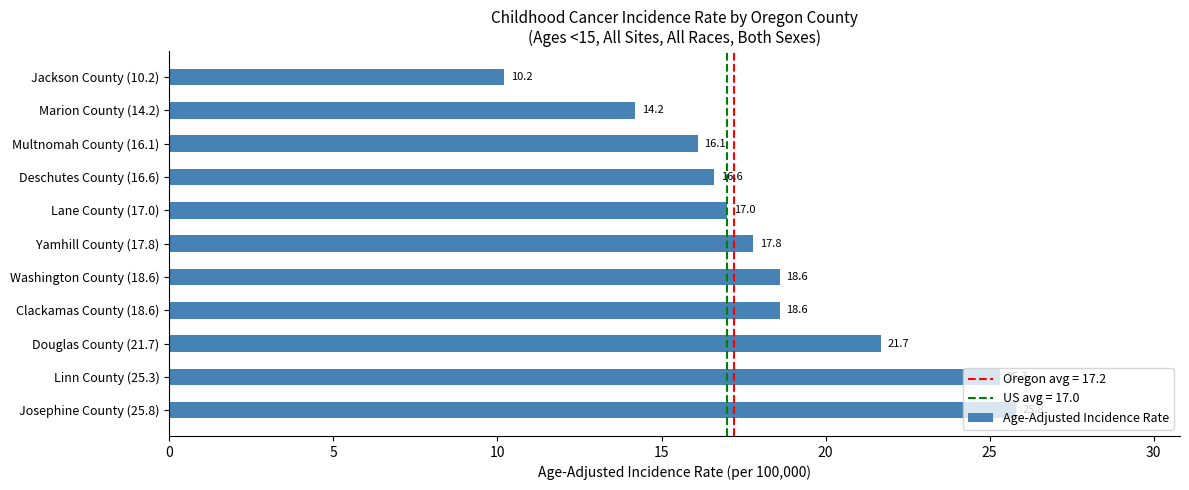

What is the difference between the maximum and minimum values?

15.6